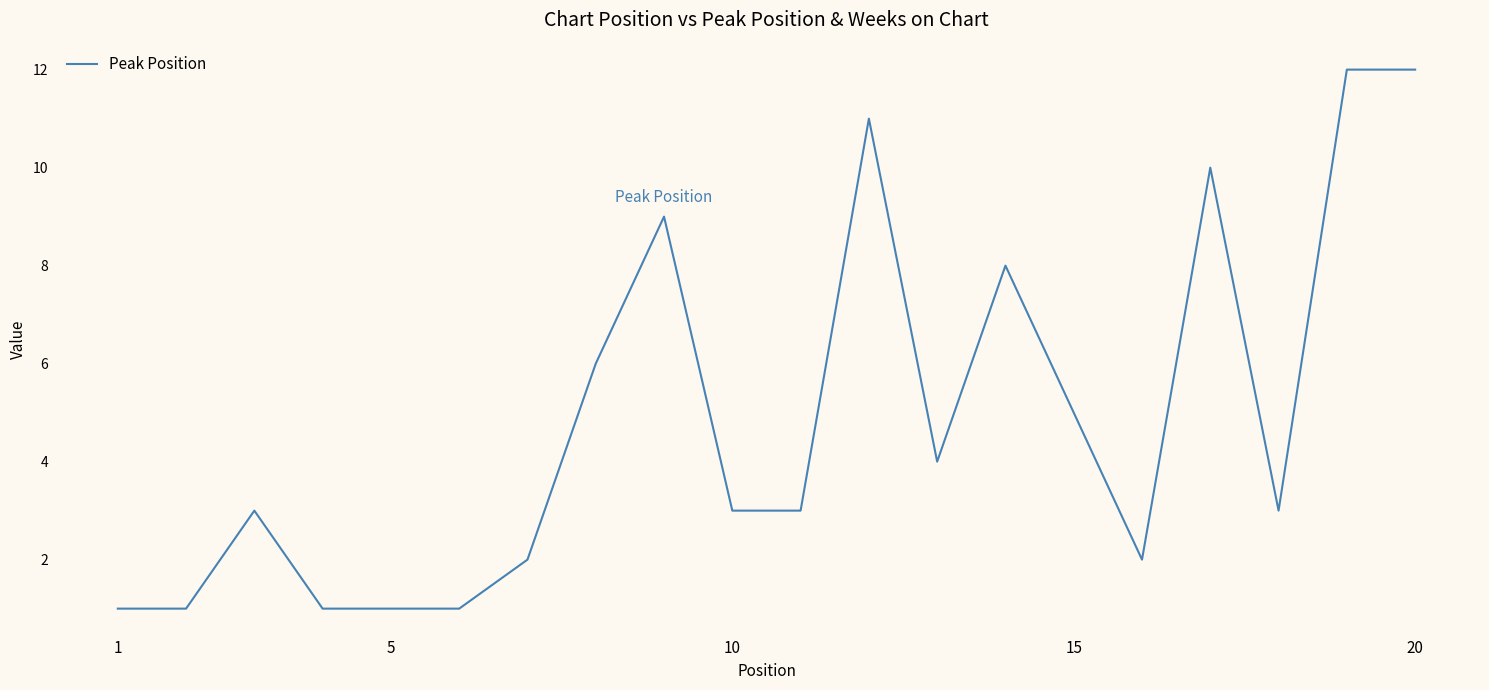

What is the difference between the maximum and minimum values?

11